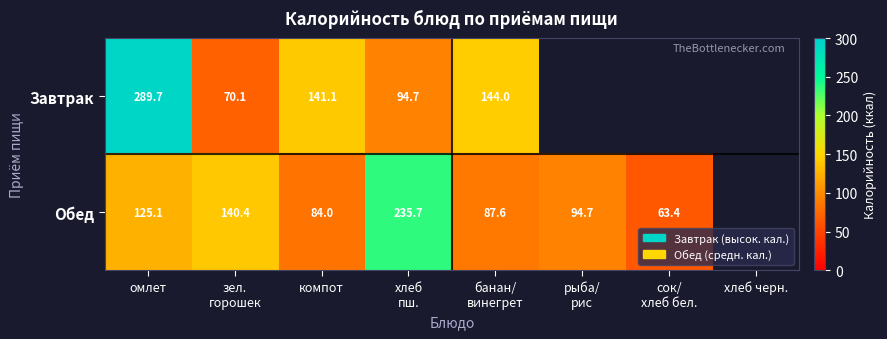

Is it true that Обед equals 125.1 at омлет?

True